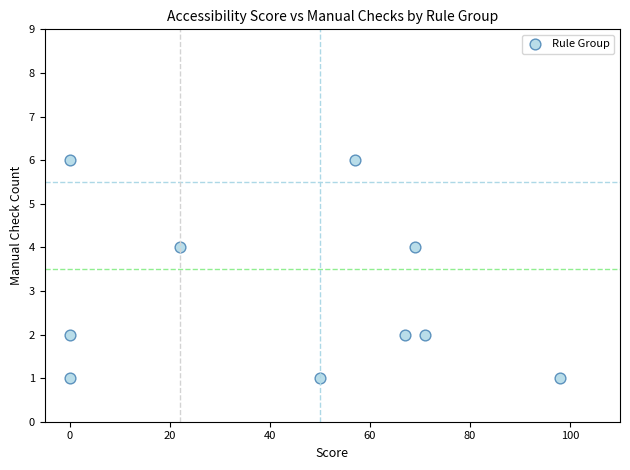

What is the average Y value?

3